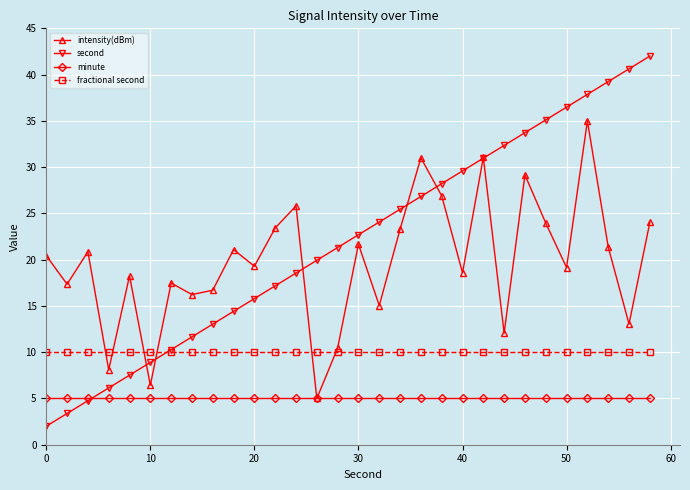

Which series has the largest range (max minus min)?

second